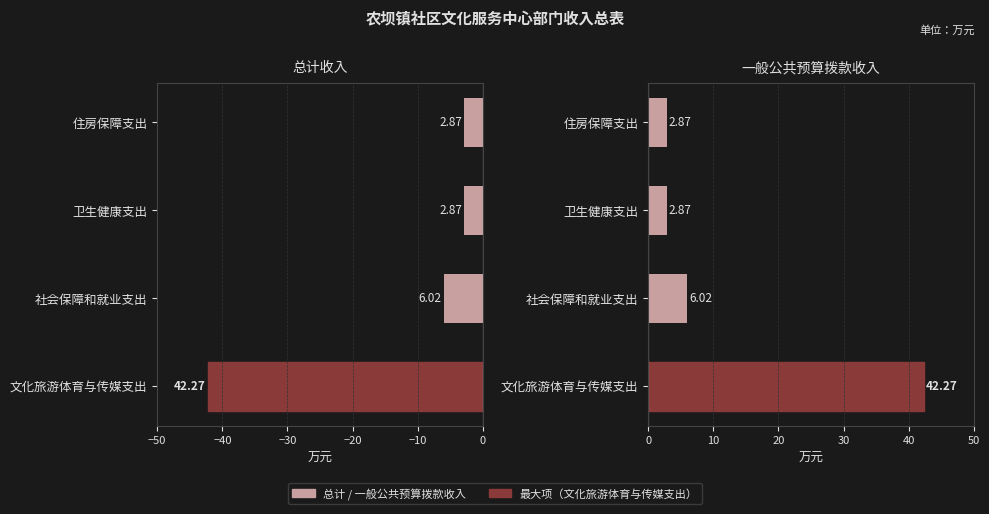

Does the chart contain any negative values?

Yes